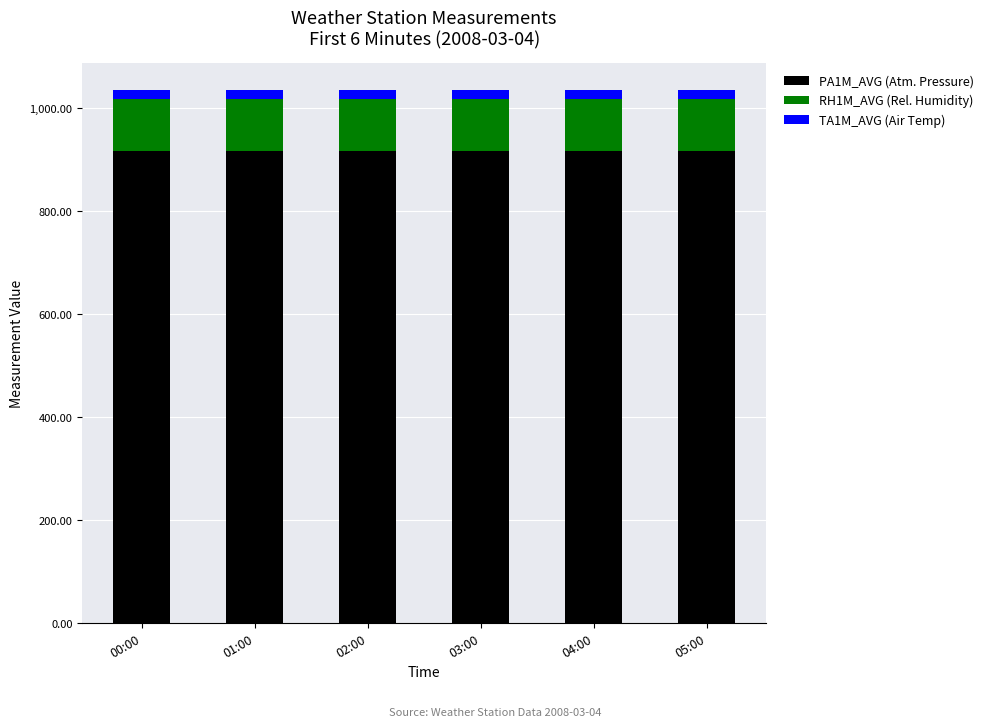

The value of PA1M_AVG (Atm. Pressure) at 00:00 is 917.8. True or false?

True